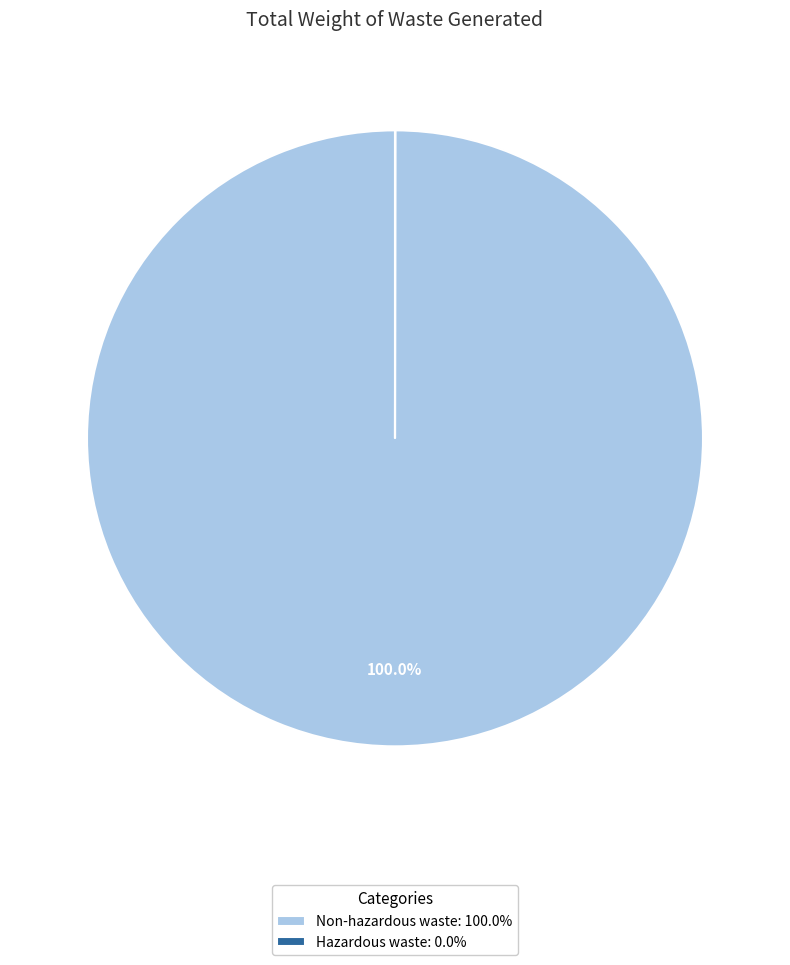

Does any single category account for the majority?

Yes